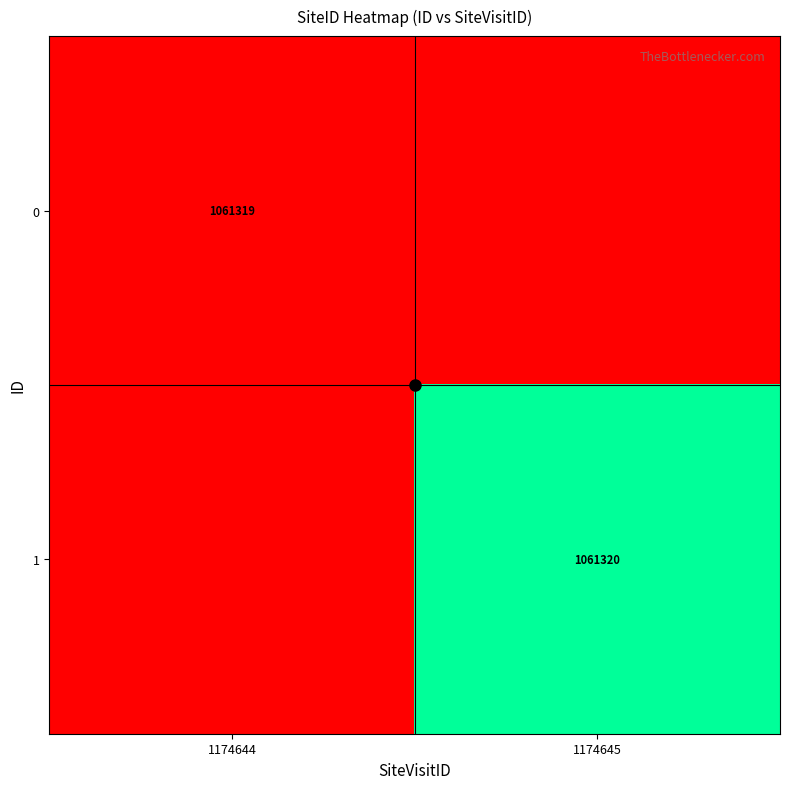

Is the value of 0 at 1174644 greater than the value of 1 at 1174645?

No